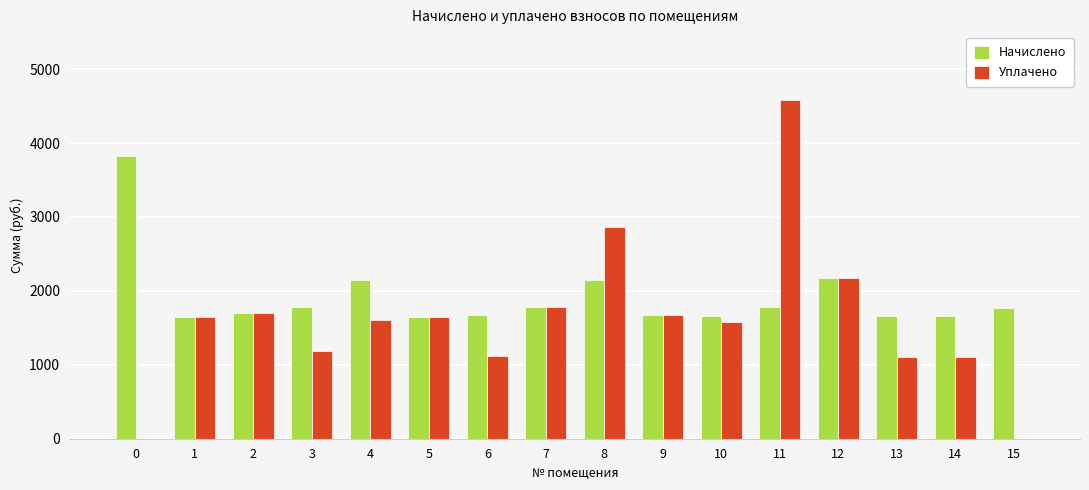

What is the sum of the Начислено values at 2 and 4?

3845.6